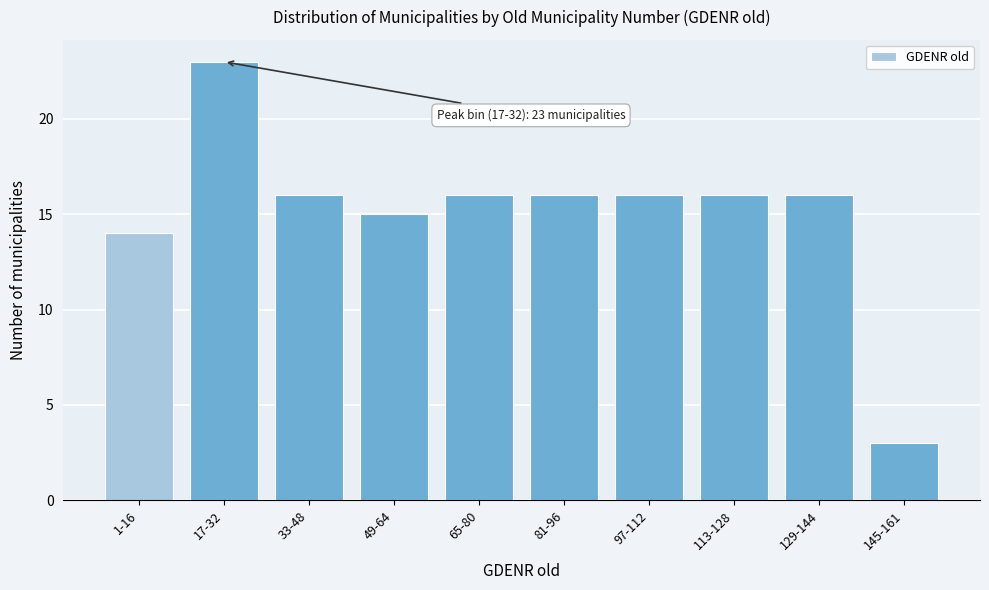

Reading right to left, transcribe all the data shown in this chart.

145-161=3	129-144=16	113-128=16	97-112=16	81-96=16	65-80=16	49-64=15	33-48=16	17-32=23	1-16=14